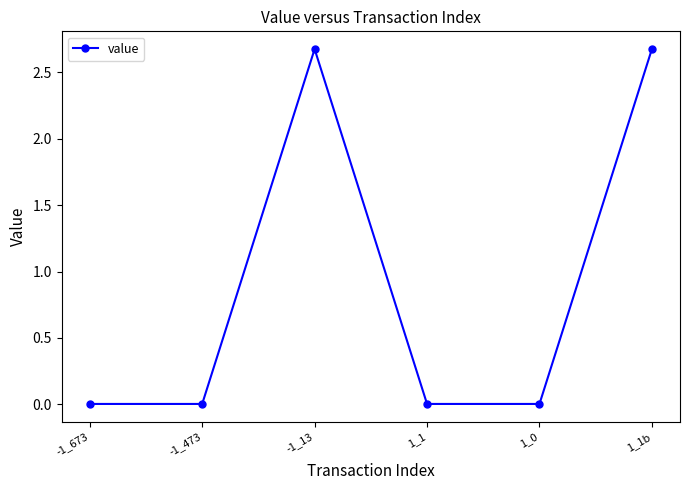

What is the maximum value shown in the chart?

2.7